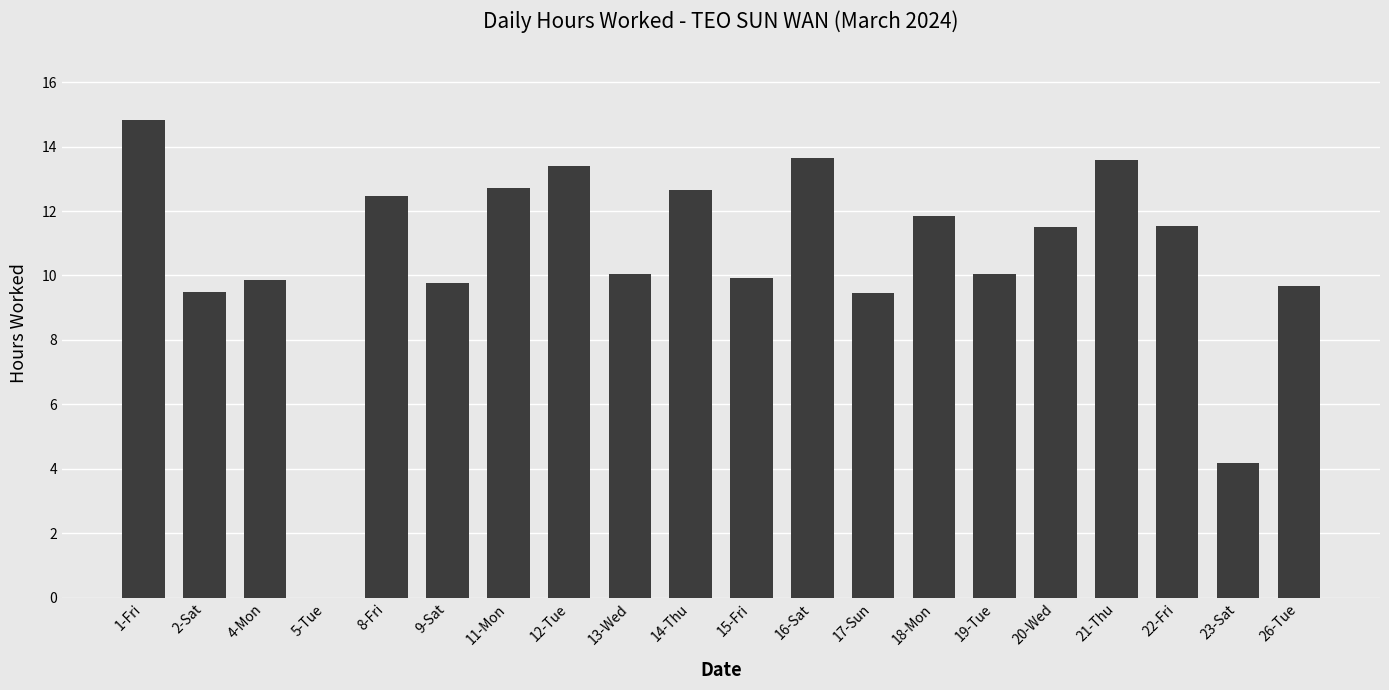

What is the sum of all values?

210.6